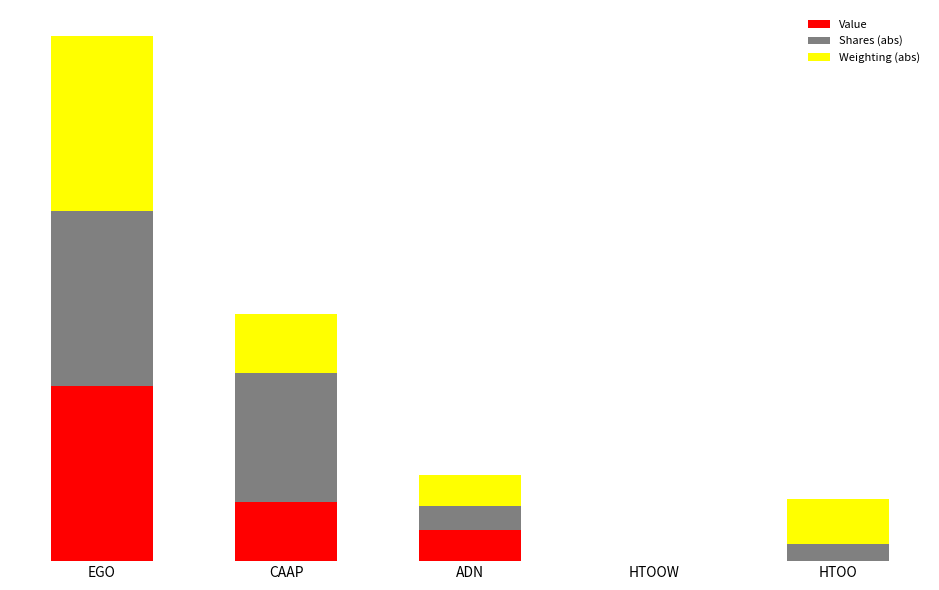

Count the Value values in the range 0 to 1.

5